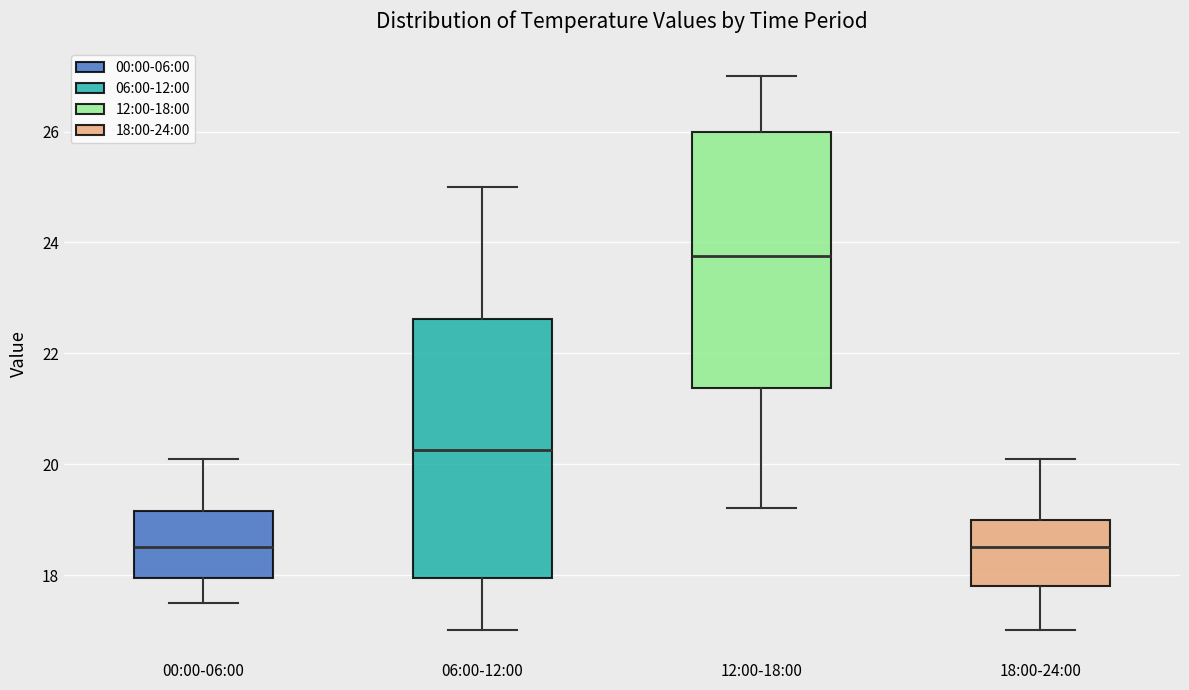

Reading left to right, transcribe this box plot: for each box, give where its median line is, the range the box spans, and where its two whiskers end, as read against the y-axis. The values are not printed on the chart, so give them approximately, as read against the axis.

00:00-06:00: median 18.6, box 18.0 to 19.2, whiskers 17.6 to 20.2
06:00-12:00: median 20.2, box 18.0 to 22.6, whiskers 17.0 to 25.0
12:00-18:00: median 23.8, box 21.4 to 26.0, whiskers 19.2 to 27.0
18:00-24:00: median 18.6, box 17.8 to 19.0, whiskers 17.0 to 20.2